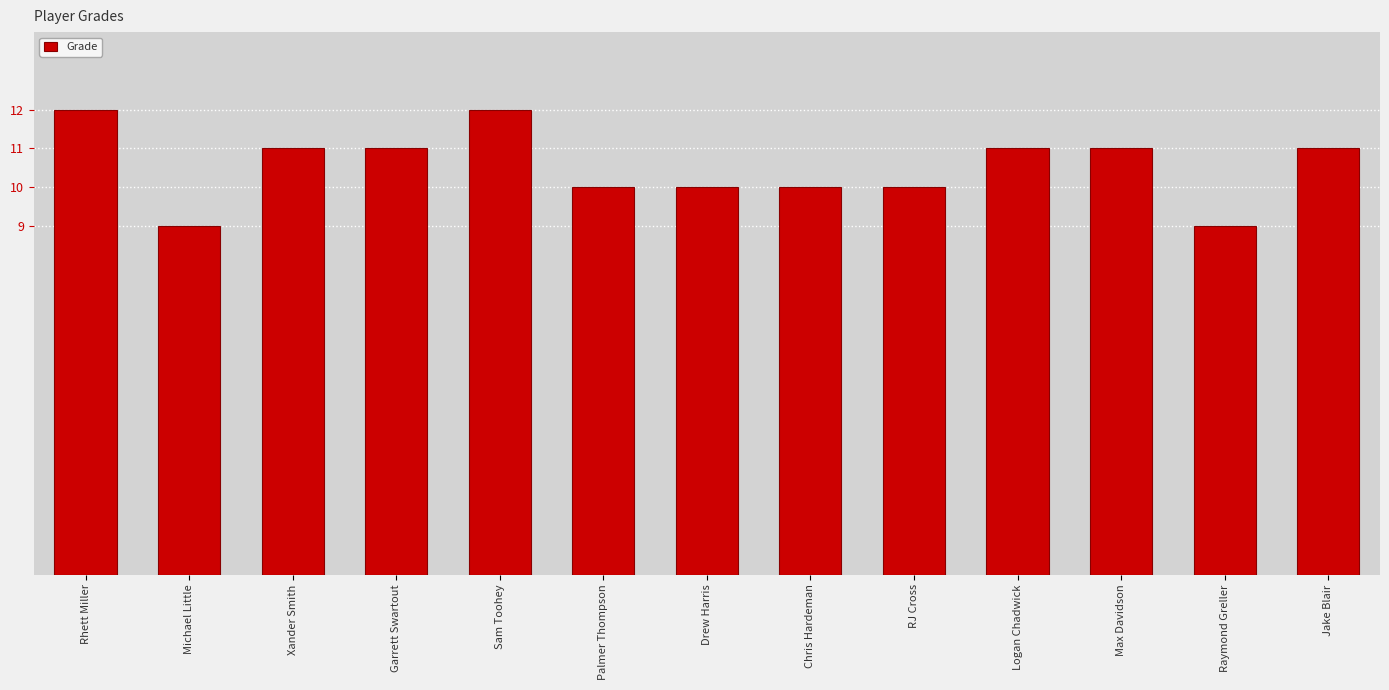

What is the label of the 1st bar from the left?

Rhett Miller